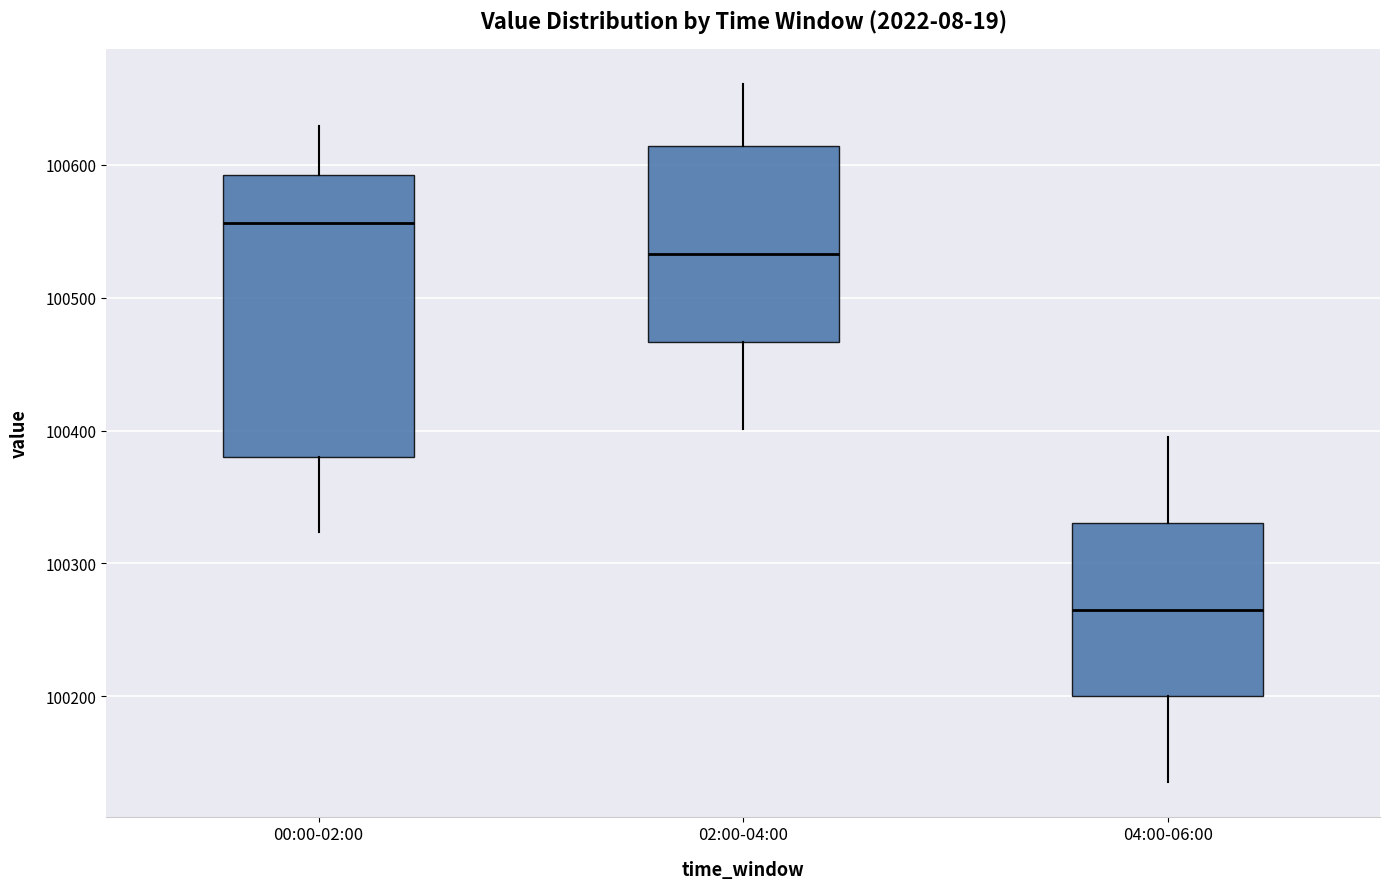

Comparing the boxes themselves (not the whiskers), which one is the tallest?

00:00-02:00